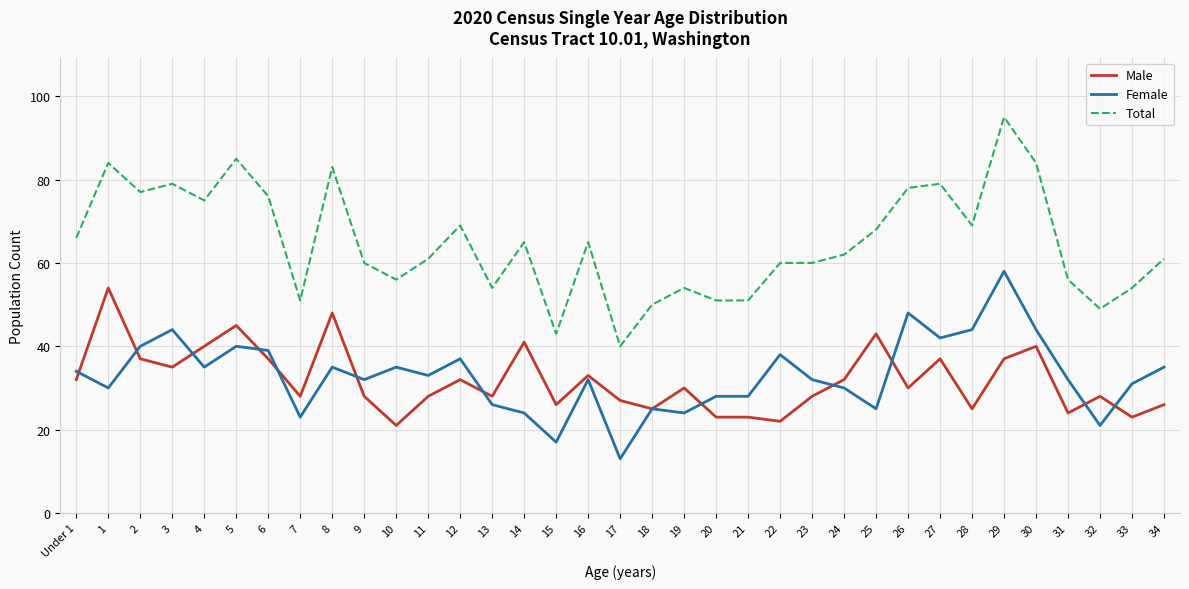

True or false: Female and Total intersect in this chart.

False